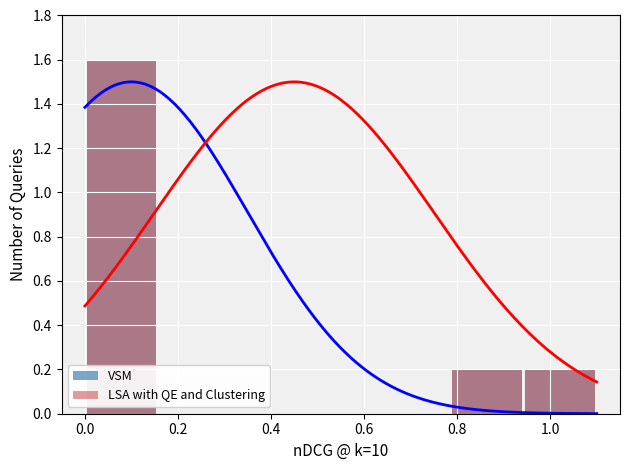

The value of VSM at 0.4 is 0.0. True or false?

True